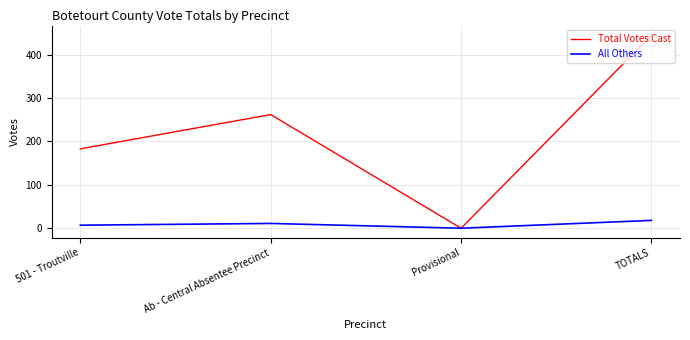

At which label is Total Votes Cast closest to 222?

501 - Troutville